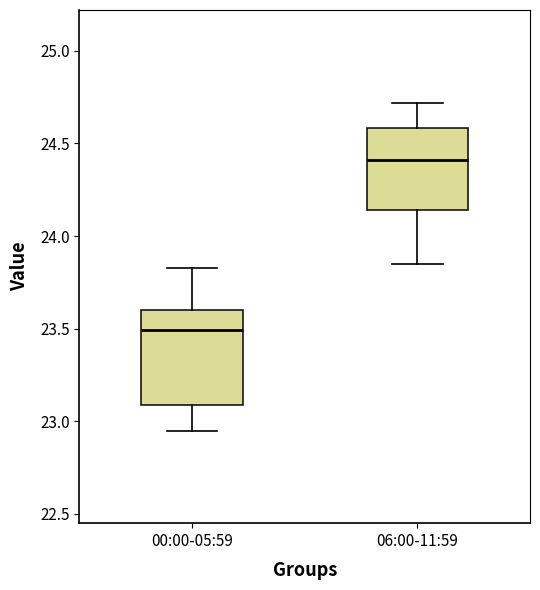

Where is the lower edge of the box for 00:00-05:59 on the y-axis? The values are not printed on the chart, so give them approximately, as read against the axis.

23.10